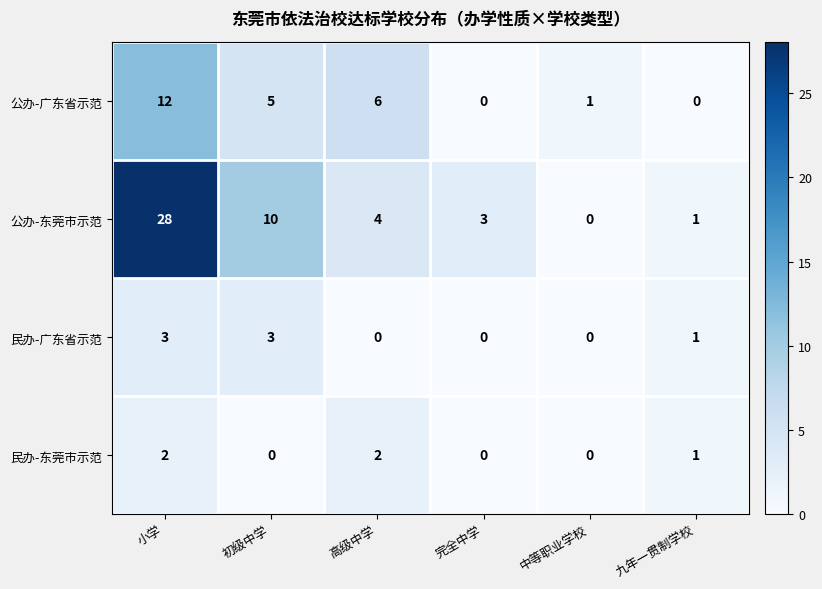

What is the difference between the 公办-广东省示范 values at 小学 and 初级中学?

7